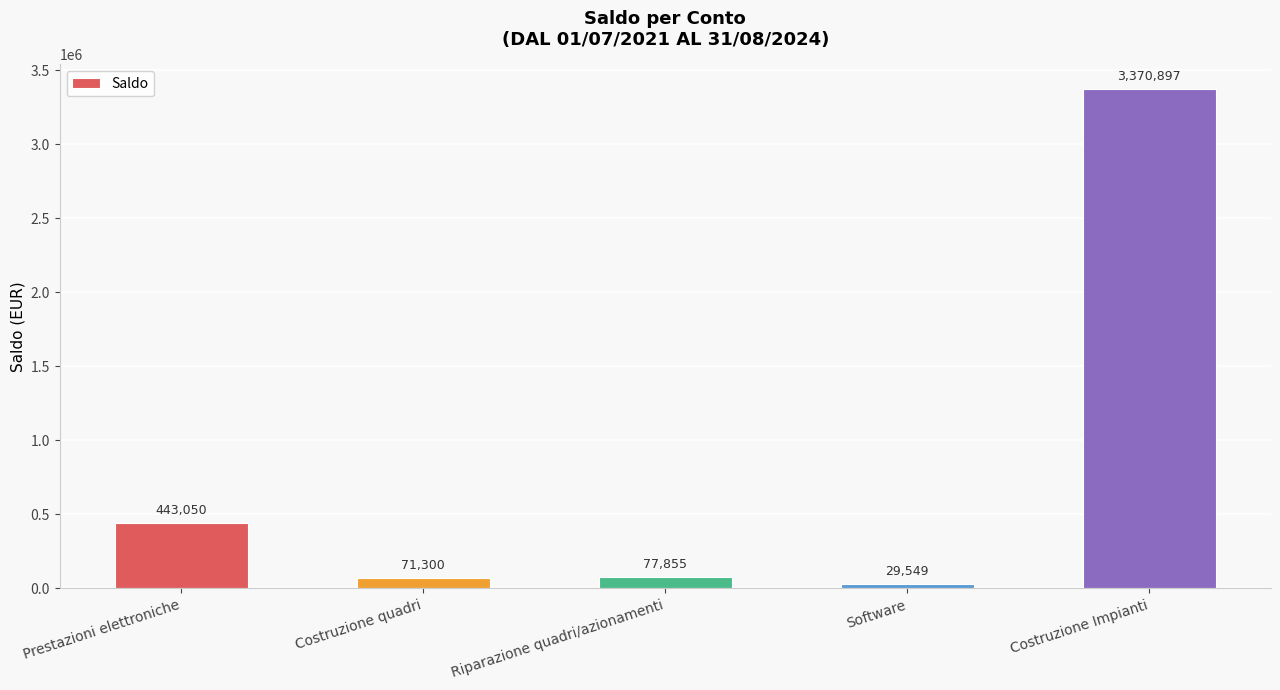

Count the number of values greater than 77854.

3